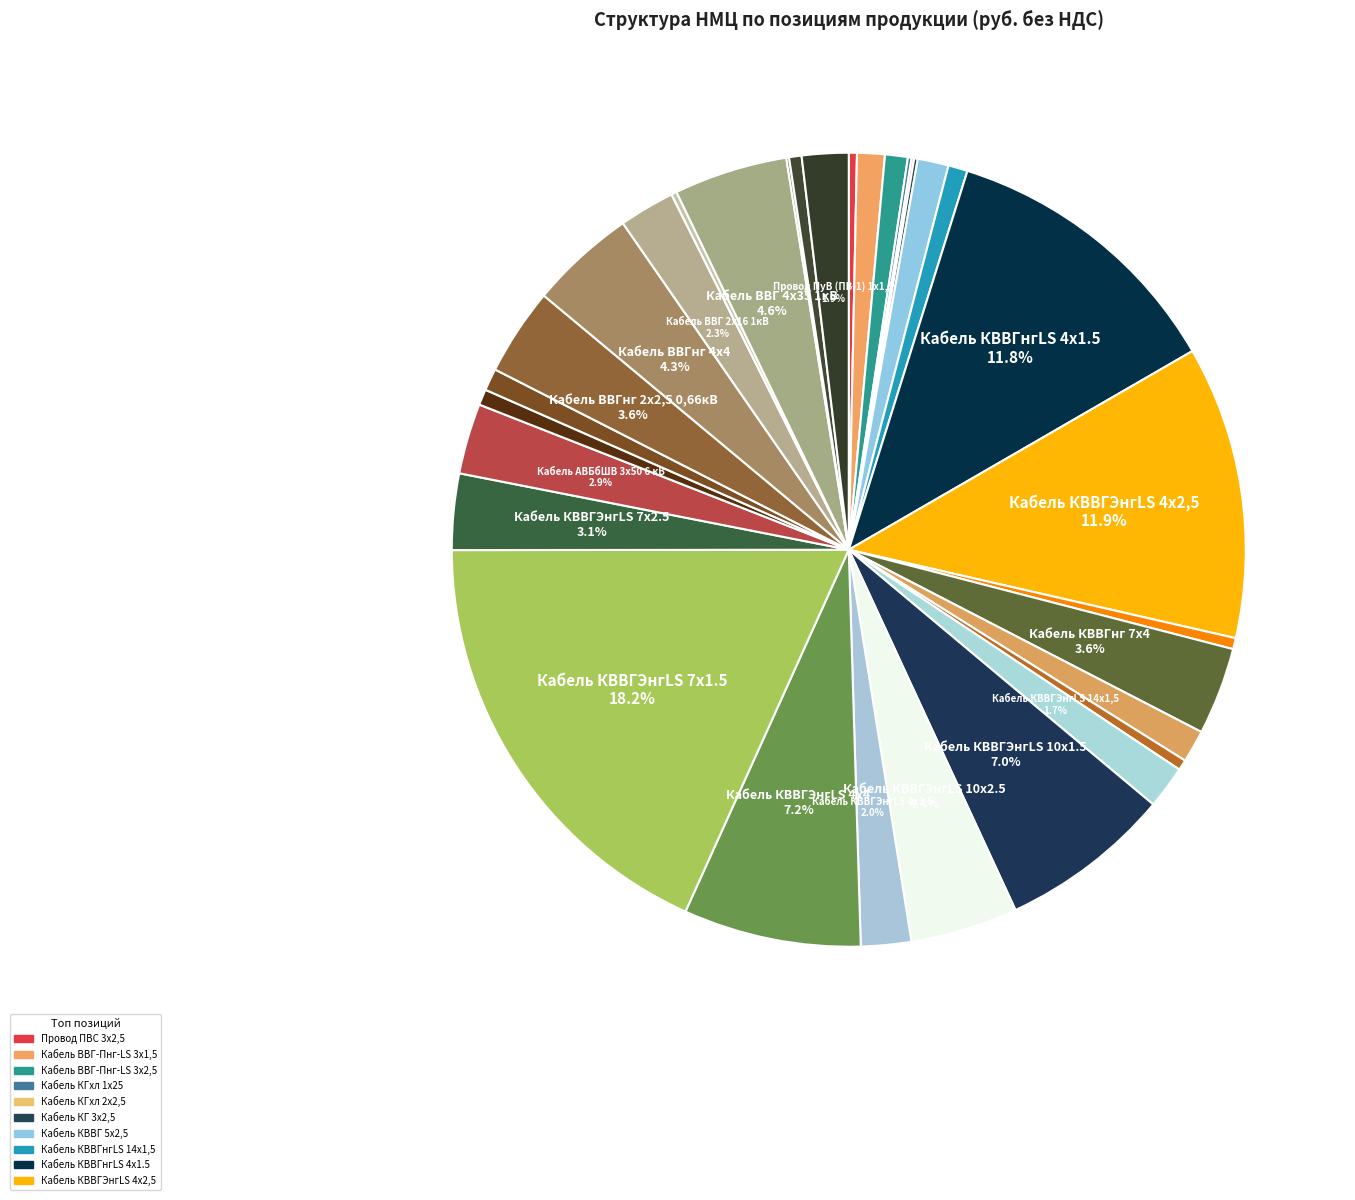

To the nearest percent, what is the difference between the largest and smallest slice percentages?

18%